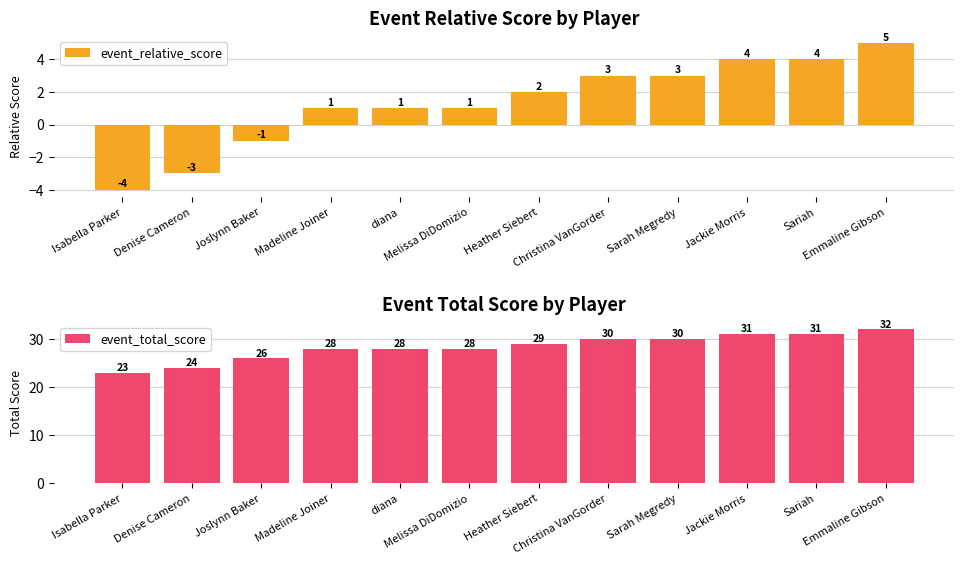

Reading left to right, what are all the values shown in this chart?

event_relative_score: -4	-3	-1	1	1	1	2	3	3	4	4	5
event_total_score: 23	24	26	28	28	28	29	30	30	31	31	32